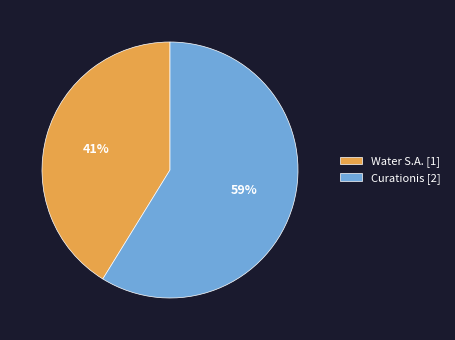

Do Curationis [2] and Water S.A. [1] together represent more than half of the pie?

Yes